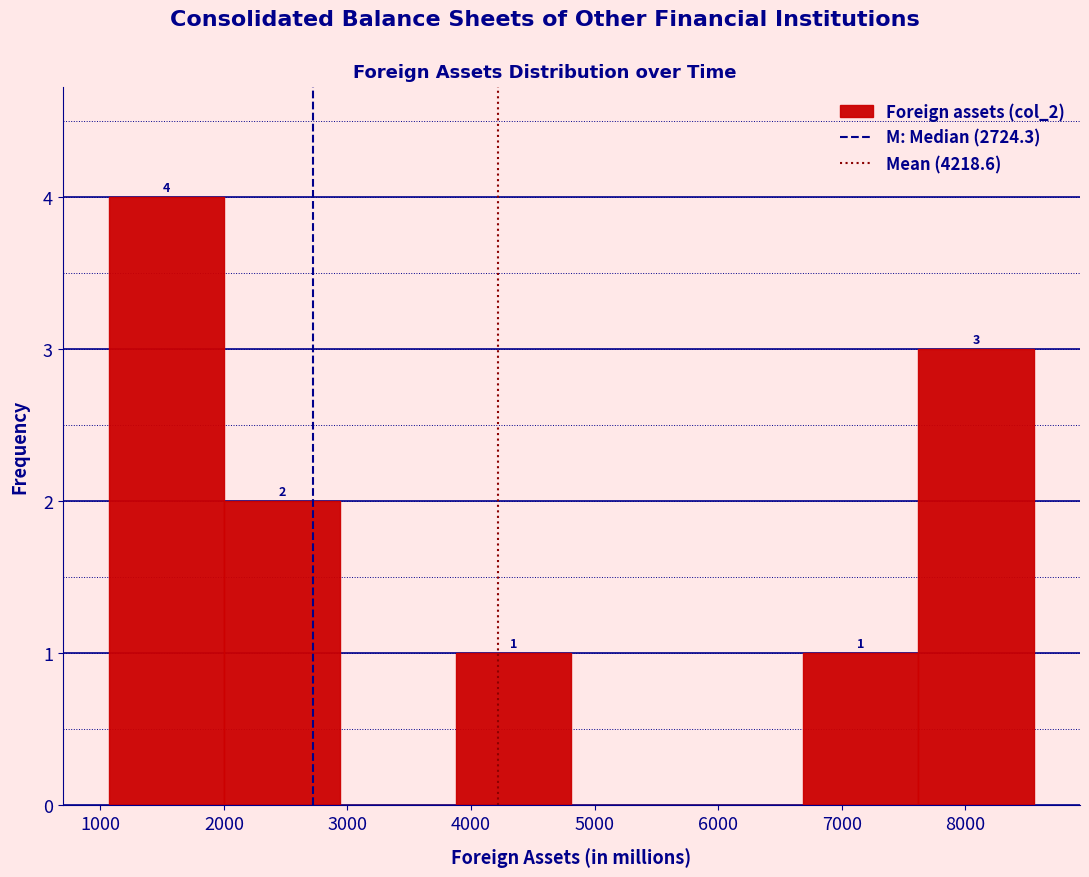

Over which range of the x-axis is the bar tallest?

1100 to 2000